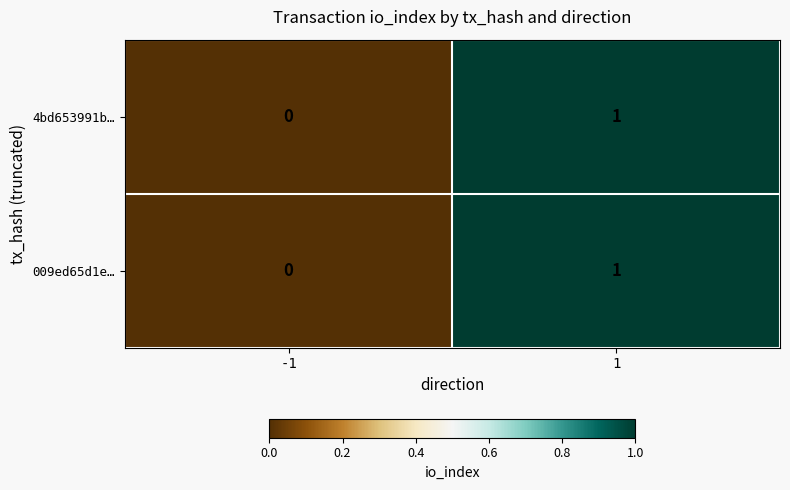

Is the value of 4bd653991b… at 1 greater than the value of 009ed65d1e… at -1?

Yes